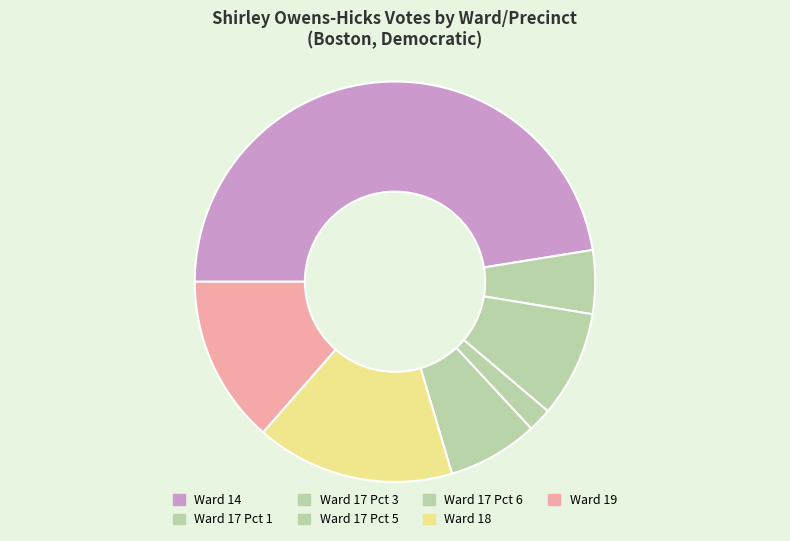

Count the number of slices in the pie.

7